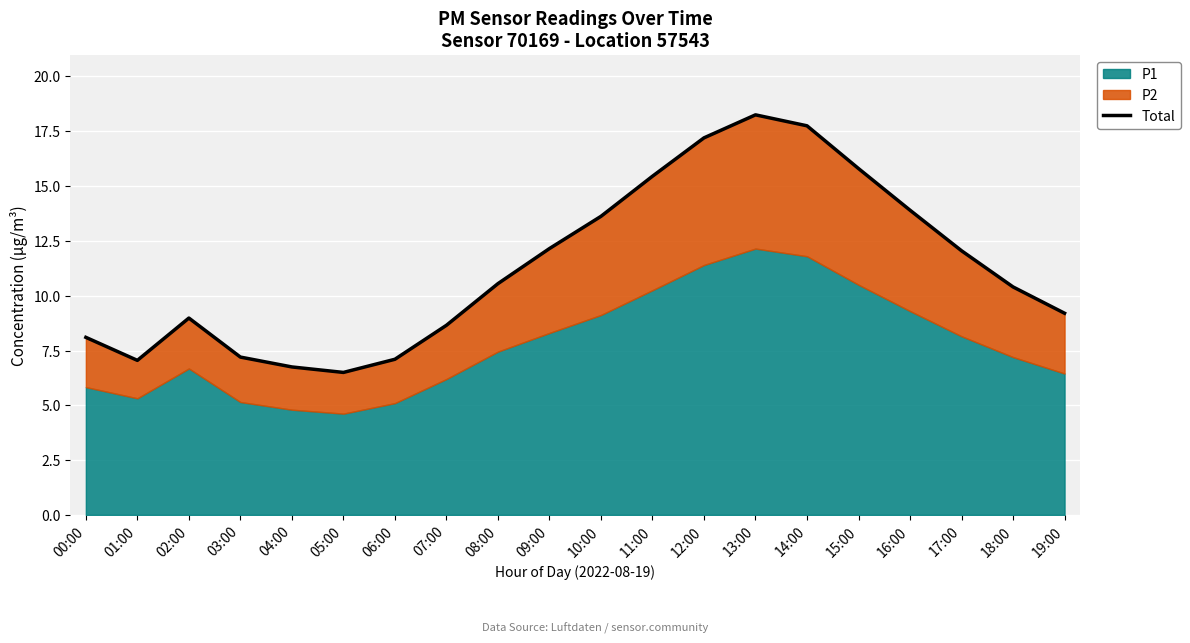

The chart shows a value of 17.8 at 14:00. True or false?

True